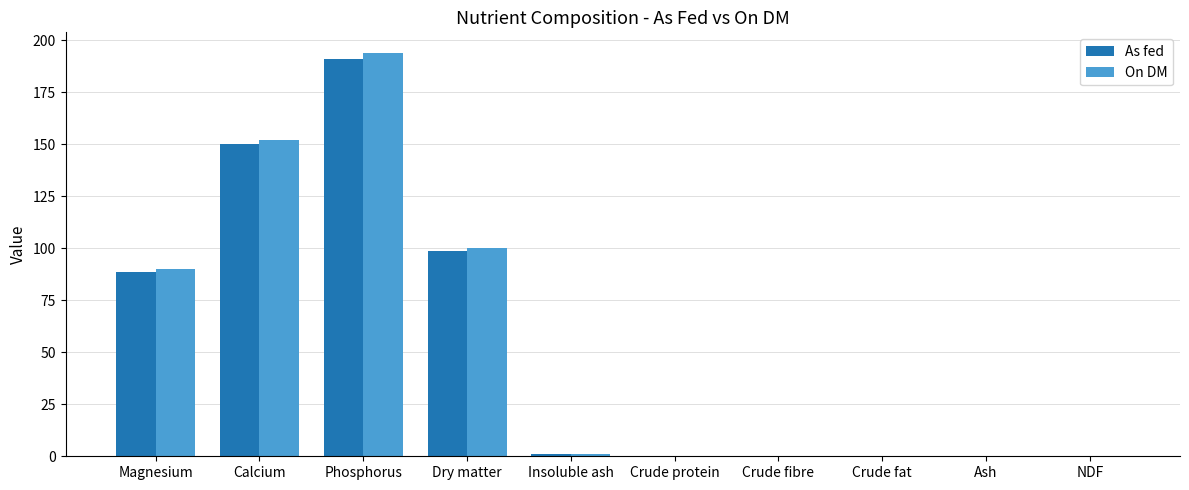

What is the approximate value of On DM at Calcium?

152.0